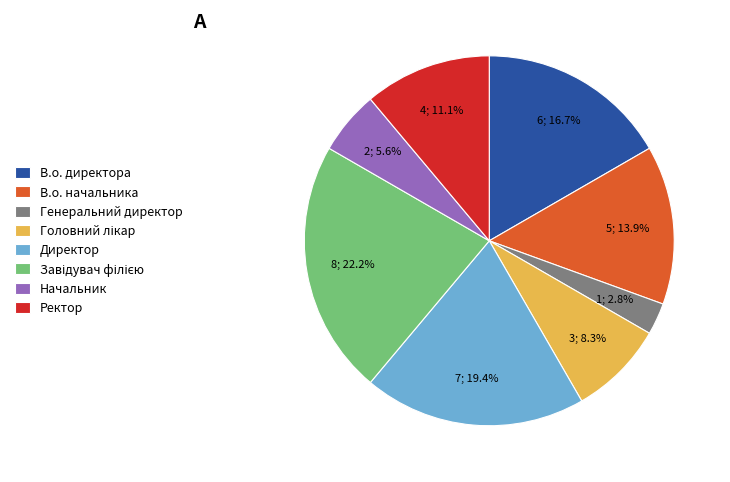

What is the smallest slice in the pie chart?

Генеральний директор